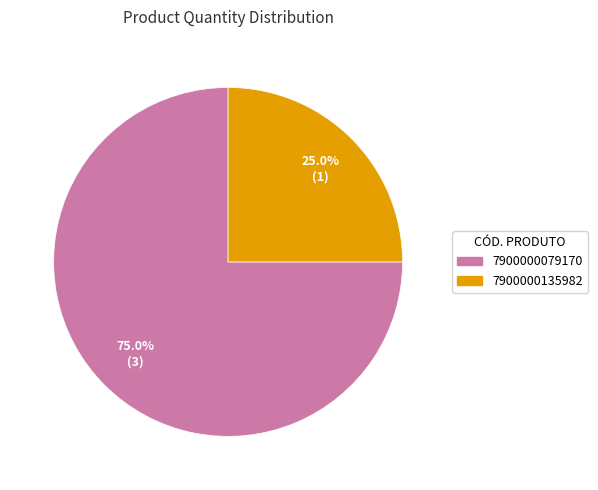

Which category has the biggest portion of the pie?

7900000079170